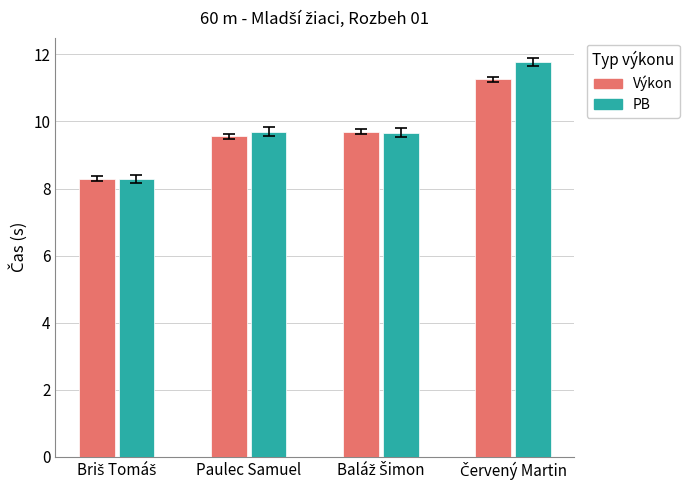

The PB series shows 9.7 at Paulec Samuel. True or false?

True